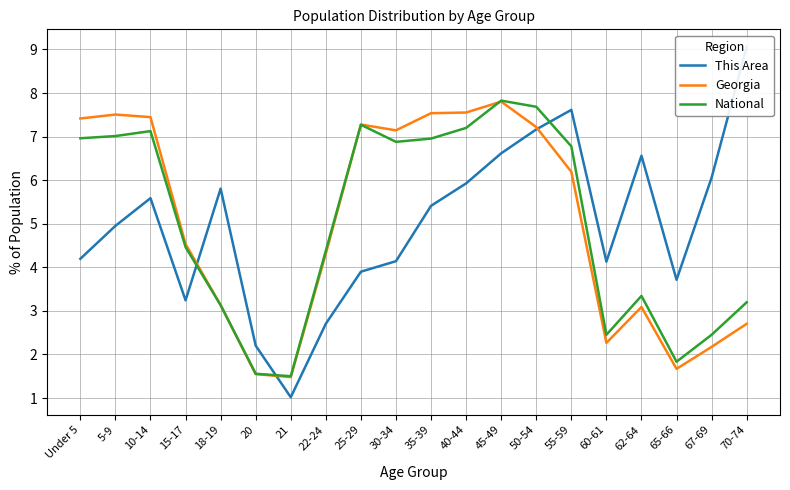

True or false: Georgia has more than 1 points higher than both neighbors.

True